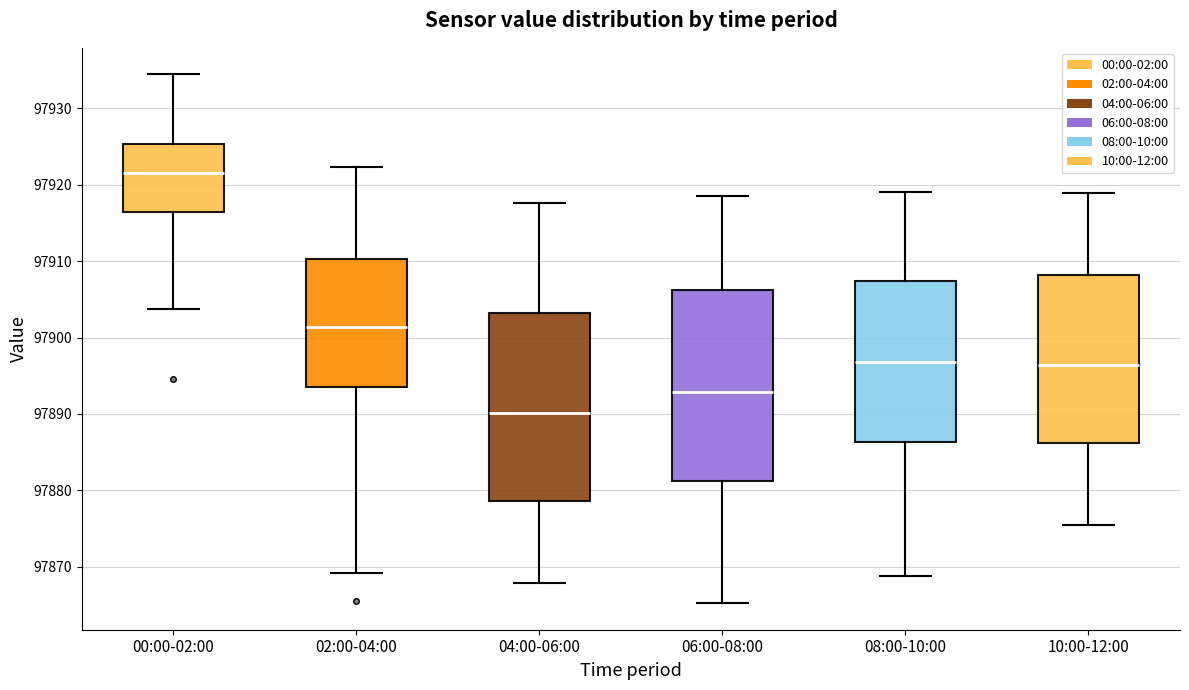

Reading left to right, read every box against the y-axis: the position of its median line, the range the box covers, and the ends of its whiskers. The values are not printed on the chart, so give them approximately, as read against the axis.

00:00-02:00: median 97922, box 97916 to 97925, whiskers 97904 to 97934
02:00-04:00: median 97901, box 97894 to 97910, whiskers 97869 to 97922
04:00-06:00: median 97890, box 97879 to 97903, whiskers 97868 to 97918
06:00-08:00: median 97893, box 97881 to 97906, whiskers 97865 to 97919
08:00-10:00: median 97897, box 97886 to 97907, whiskers 97869 to 97919
10:00-12:00: median 97896, box 97886 to 97908, whiskers 97875 to 97919